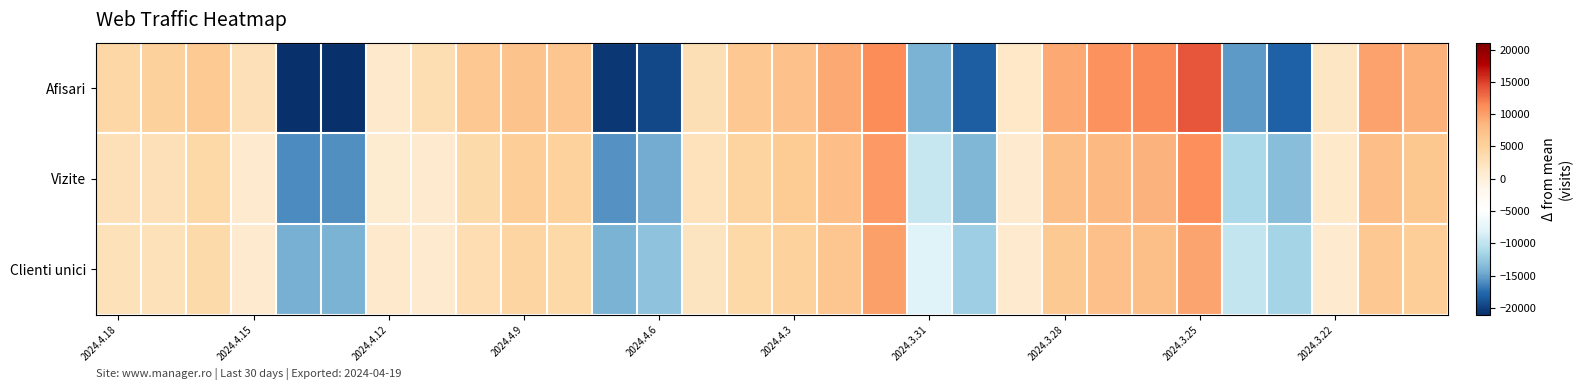

Reading right to left, what are all the values shown in this chart?

Afisari: 8851.6	9817.6	1944.6	-18026.4	-15427.4	13934.6	11358.6	10914.6	9358.6	1563.6	-18121.4	-14019.4	11350.6	9283.6	7214.6	6364.6	3057.6	-19491.4	-20497.4	6695.6	7008.6	6323.6	3159.6	1162.6	-21062.4	-21011.4	2892.6	5952.6	5234.6	4211.6
Vizite: 6447.9	7618.9	1357.9	-13183.1	-11252.1	11109.9	8658.9	8198.9	7527.9	1014.9	-13805.1	-9575.1	10484.9	7603.9	5827.9	4694.9	2514.9	-14629.1	-15725.1	5008.9	5488.9	3908.9	1103.9	789.9	-15933.1	-16009.1	962.9	4081.9	2888.9	2816.9
Clienti unici: 5546.2	6393.2	999.2	-11644.8	-9835.8	9640.2	7458.2	7266.2	6194.2	862.2	-12154.8	-8014.8	9929.2	6687.2	4980.2	4074.2	2204.2	-12981.8	-14080.8	4024.2	4557.2	3403.2	1124.2	1270.2	-14049.8	-14194.8	1134.2	3834.2	2640.2	2736.2